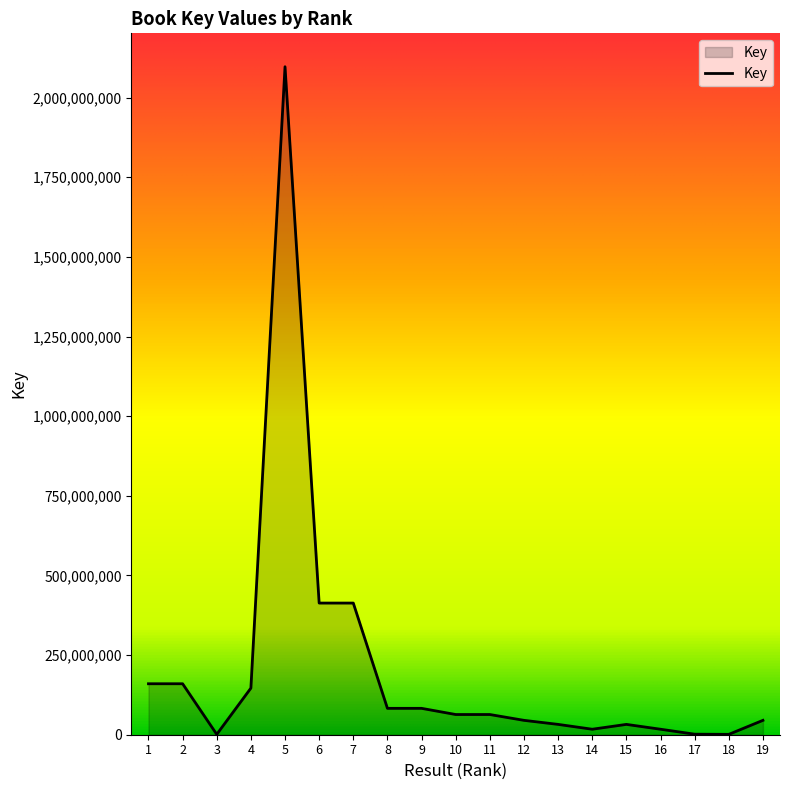

What is the smallest value displayed?

1131964